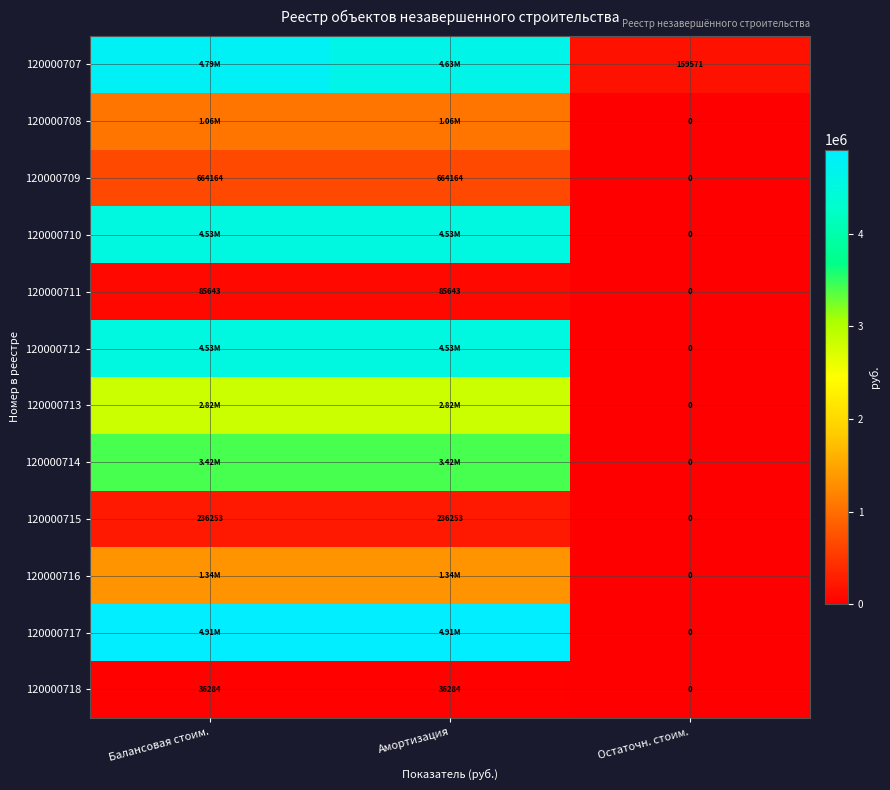

Which series has the largest total across all categories?

120000717